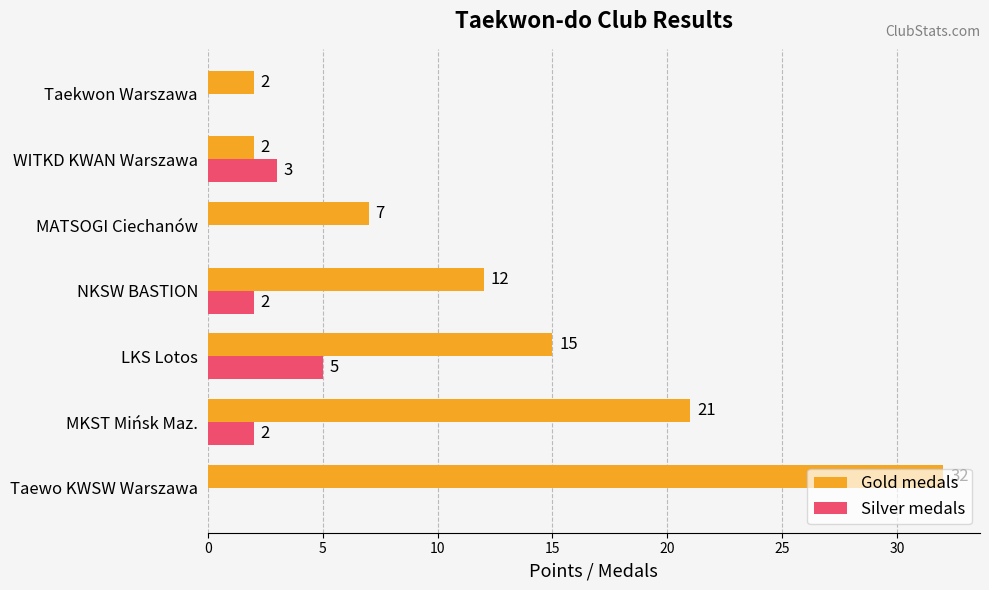

What is the greatest value displayed?

32